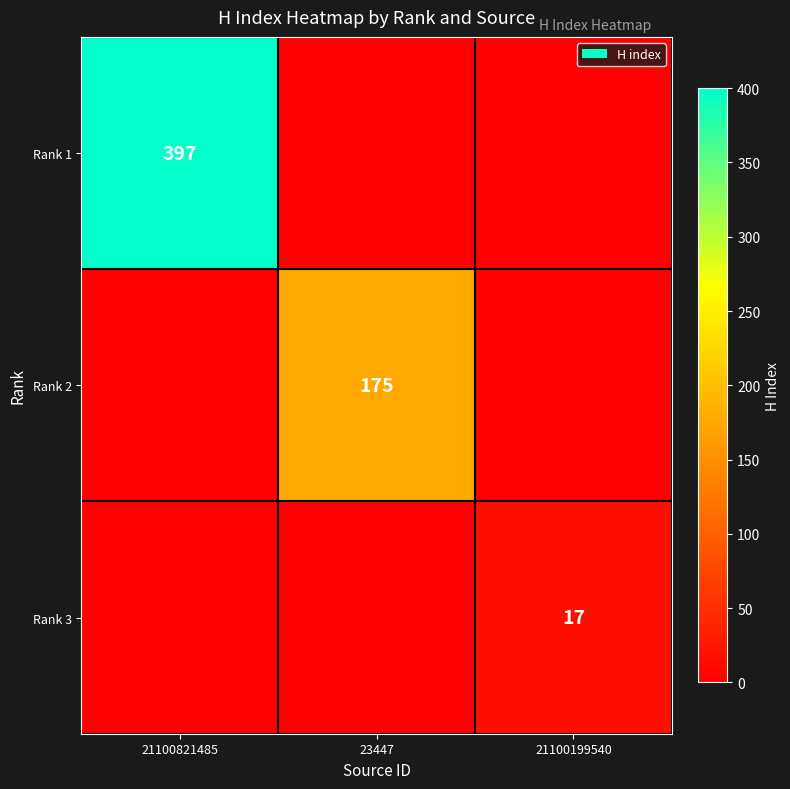

Is it true that Rank 1 equals 397 at 21100821485?

True